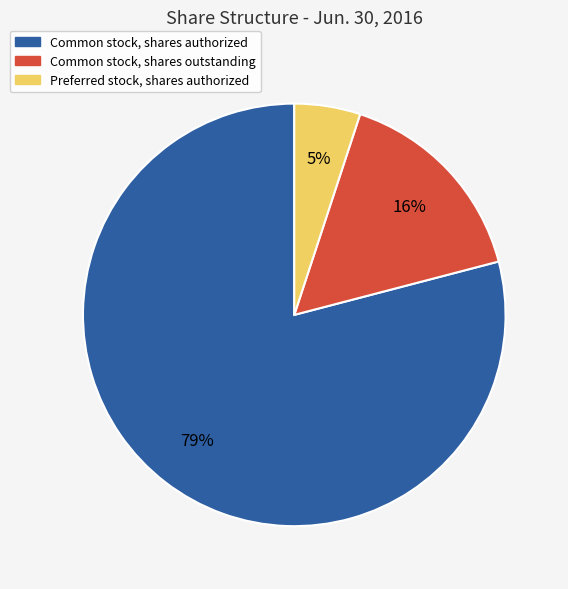

Combined, do Common stock, shares outstanding and Preferred stock, shares authorized account for over 50%?

No